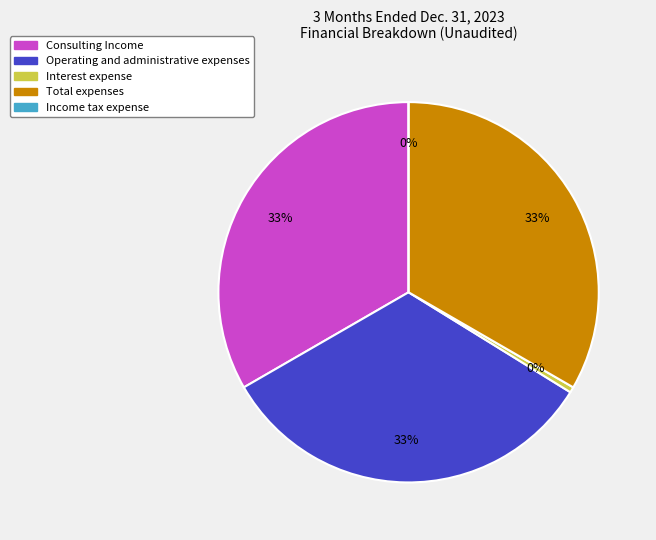

Rank the categories by value from highest to lowest.

Consulting Income, Total expenses, Operating and administrative expenses, Interest expense, Income tax expense